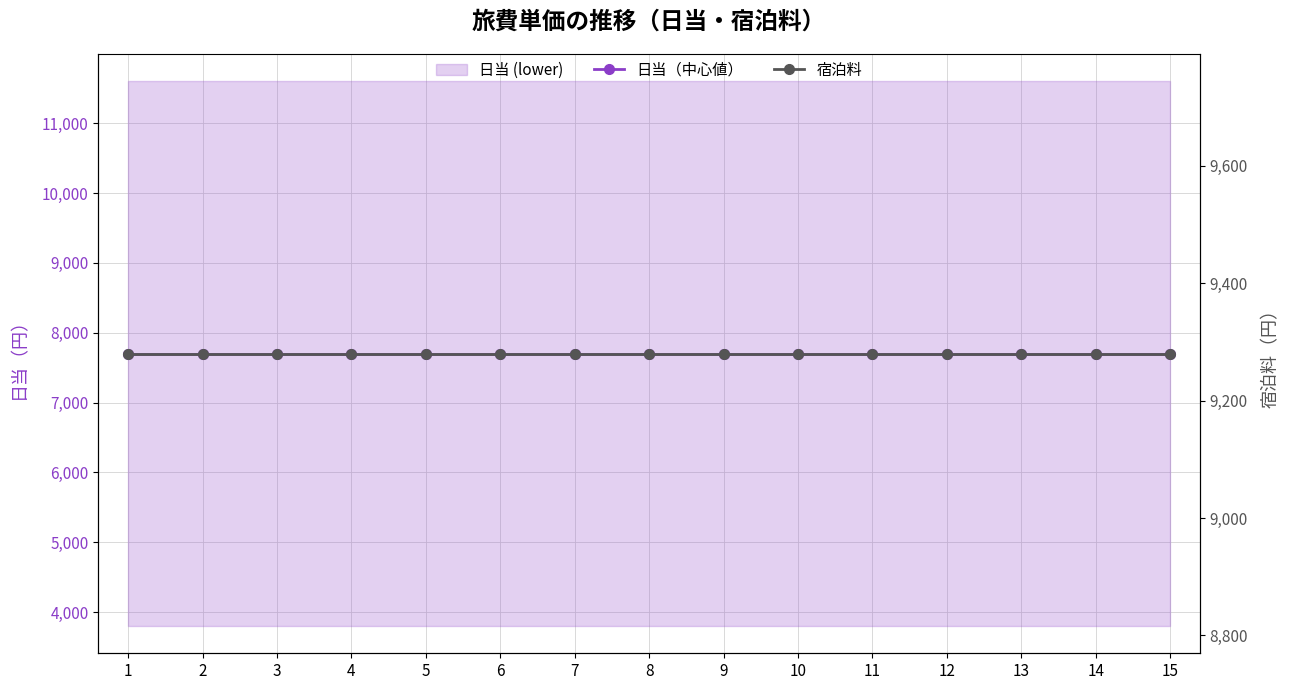

What is the difference between the highest and lowest values at 14?

1580